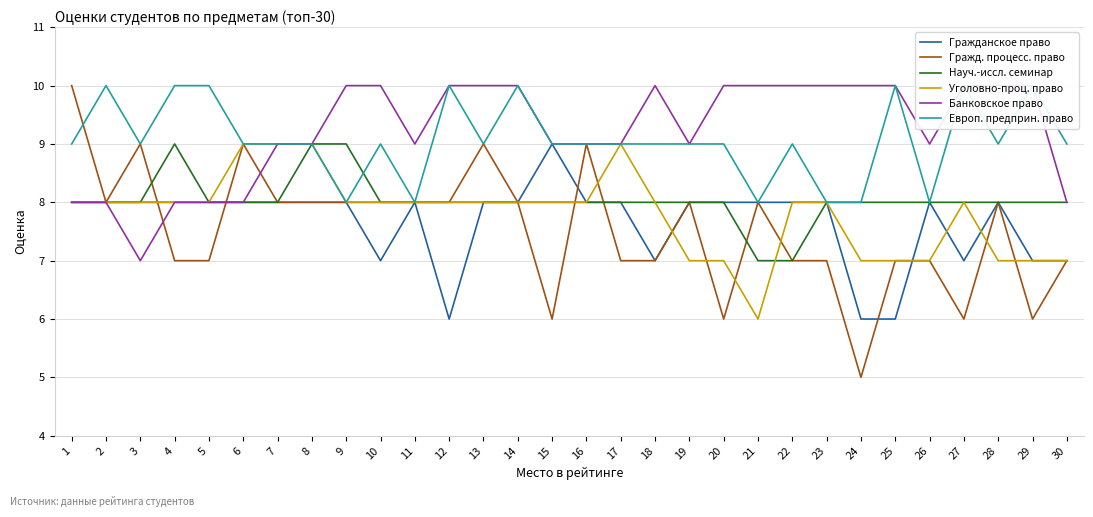

True or false: Уголовно-проц. право and Банковское право cross at least once.

False